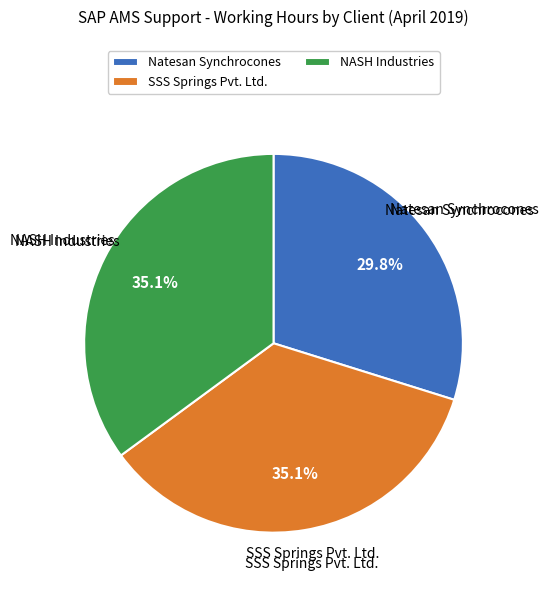

To the nearest percent, what portion does NASH Industries represent?

35%